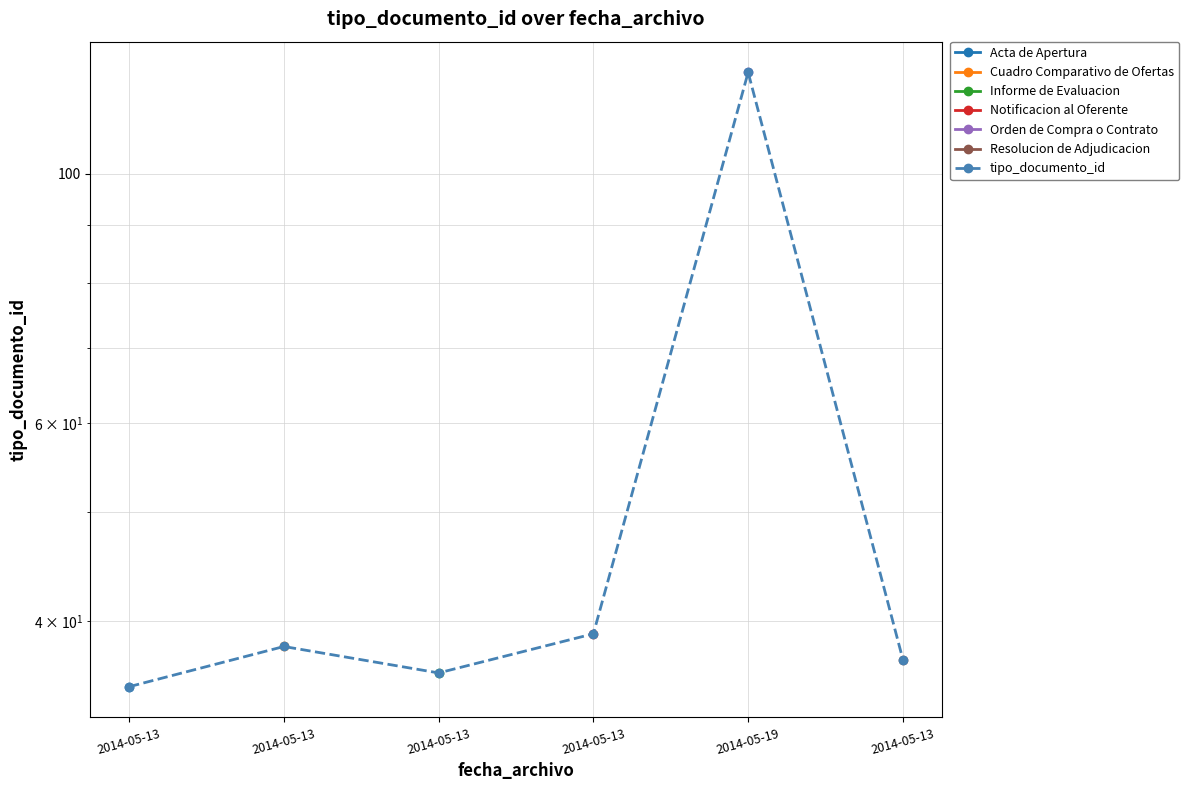

List the labels in order of value, smallest first.

2014-05-13, 2014-05-13, 2014-05-13, 2014-05-13, 2014-05-13, 2014-05-19